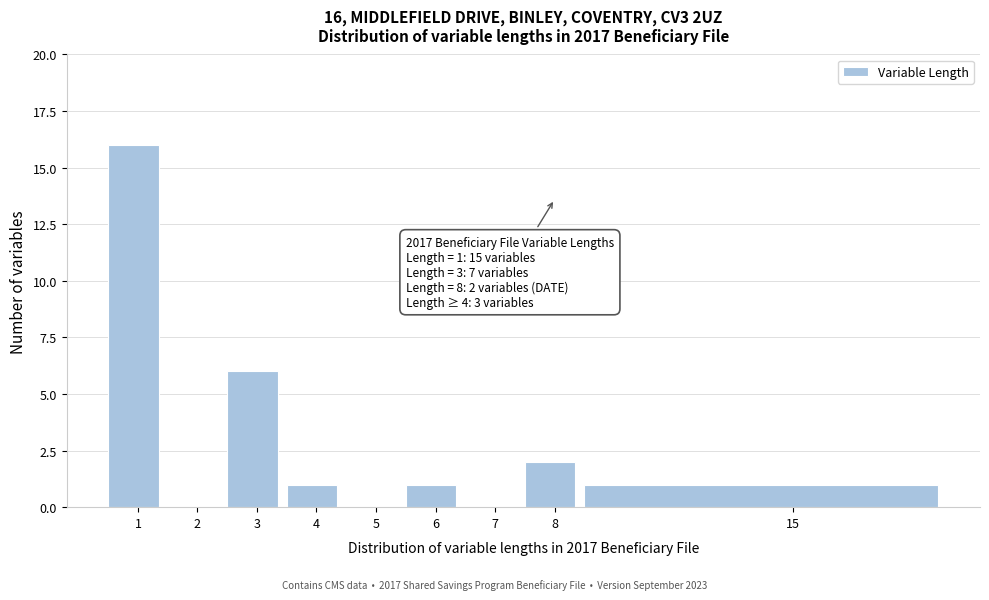

Reading left to right, list all the values displayed in this chart.

1=16	2=0	3=6	4=1	5=0	6=1	7=0	8=2	15=1